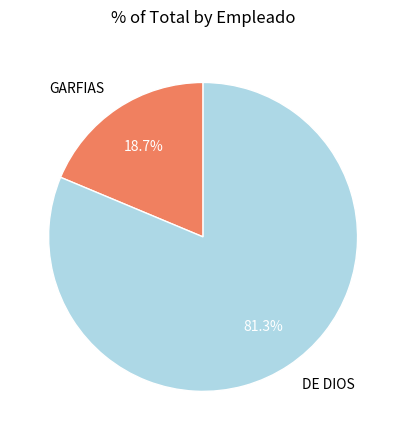

To the nearest percent, what is the difference between the DE DIOS and GARFIAS slice percentages?

63%